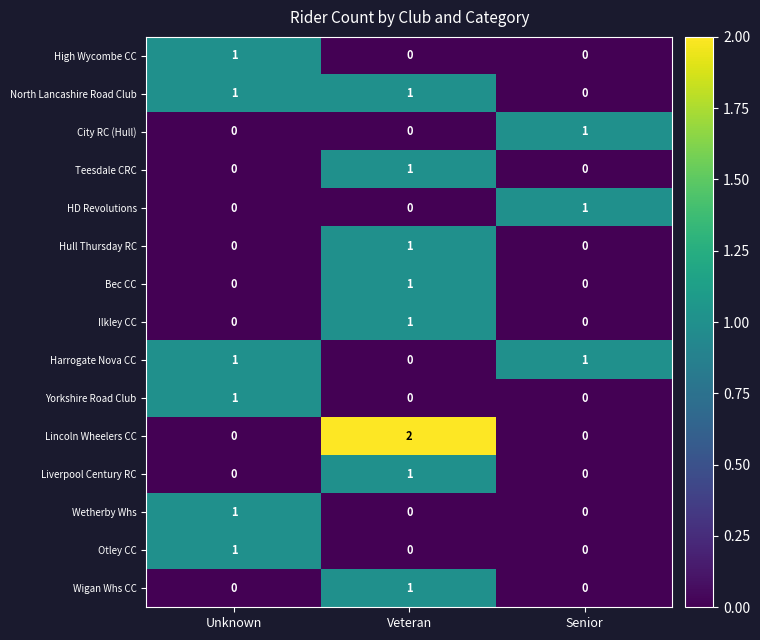

Which series has the widest spread of values?

Lincoln Wheelers CC